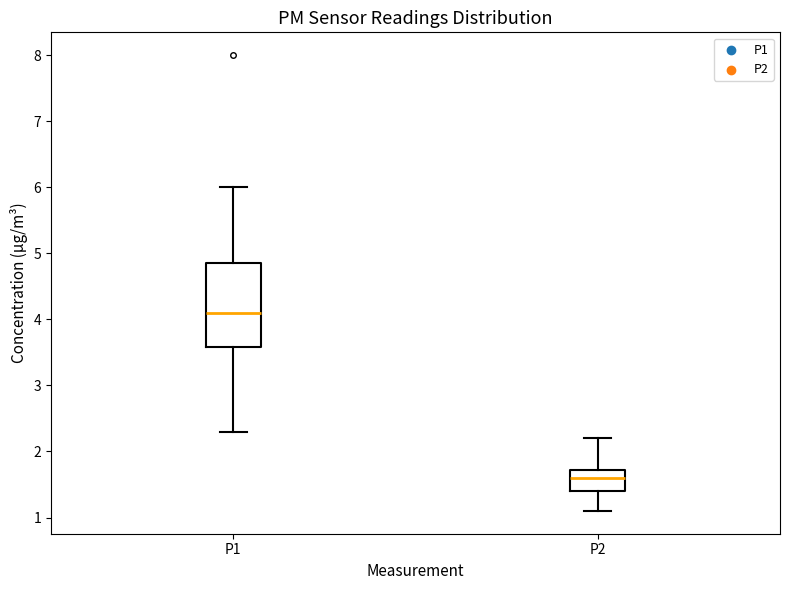

Reading left to right, transcribe this box plot: for each box, give where its median line is, the range the box spans, and where its two whiskers end, as read against the y-axis. The values are not printed on the chart, so give them approximately, as read against the axis.

P1: median 4.1, box 3.6 to 4.9, whiskers 2.3 to 6.0
P2: median 1.6, box 1.4 to 1.7, whiskers 1.1 to 2.2